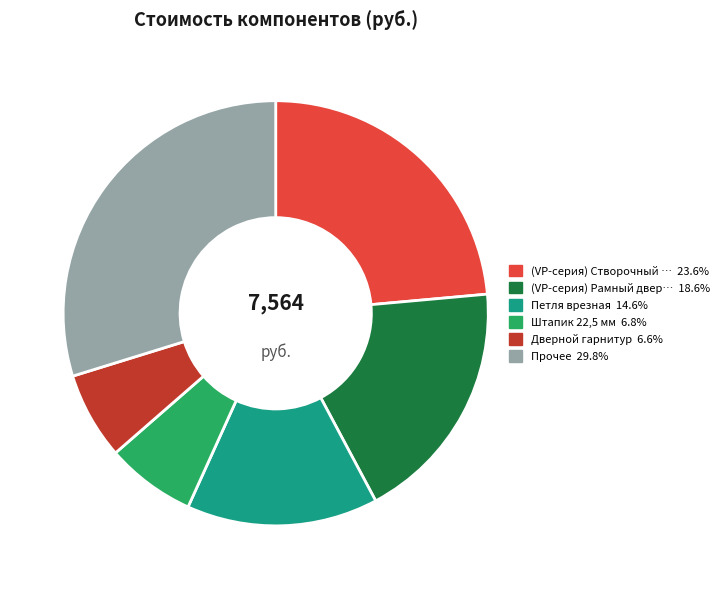

How many segments does this pie chart have?

6